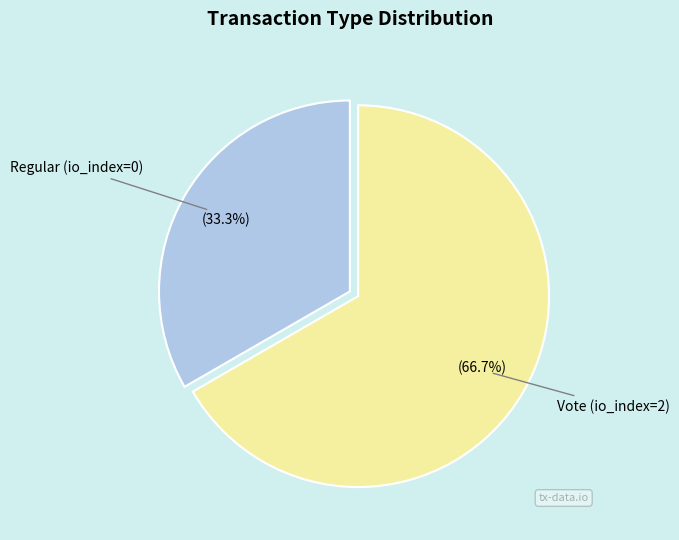

Is there a majority slice in this chart?

Yes